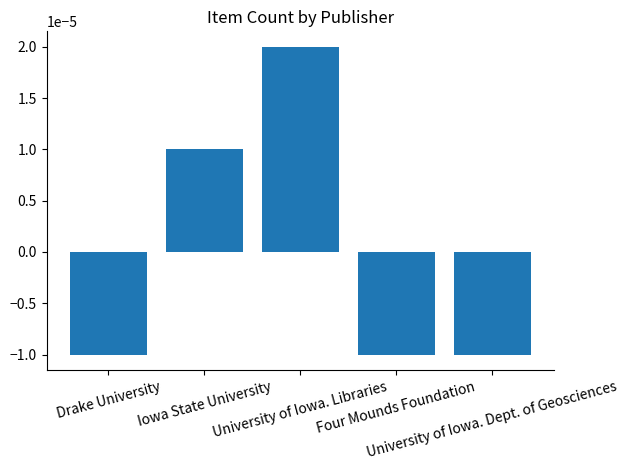

True or false: the data shows 0.0 at Iowa State University.

False